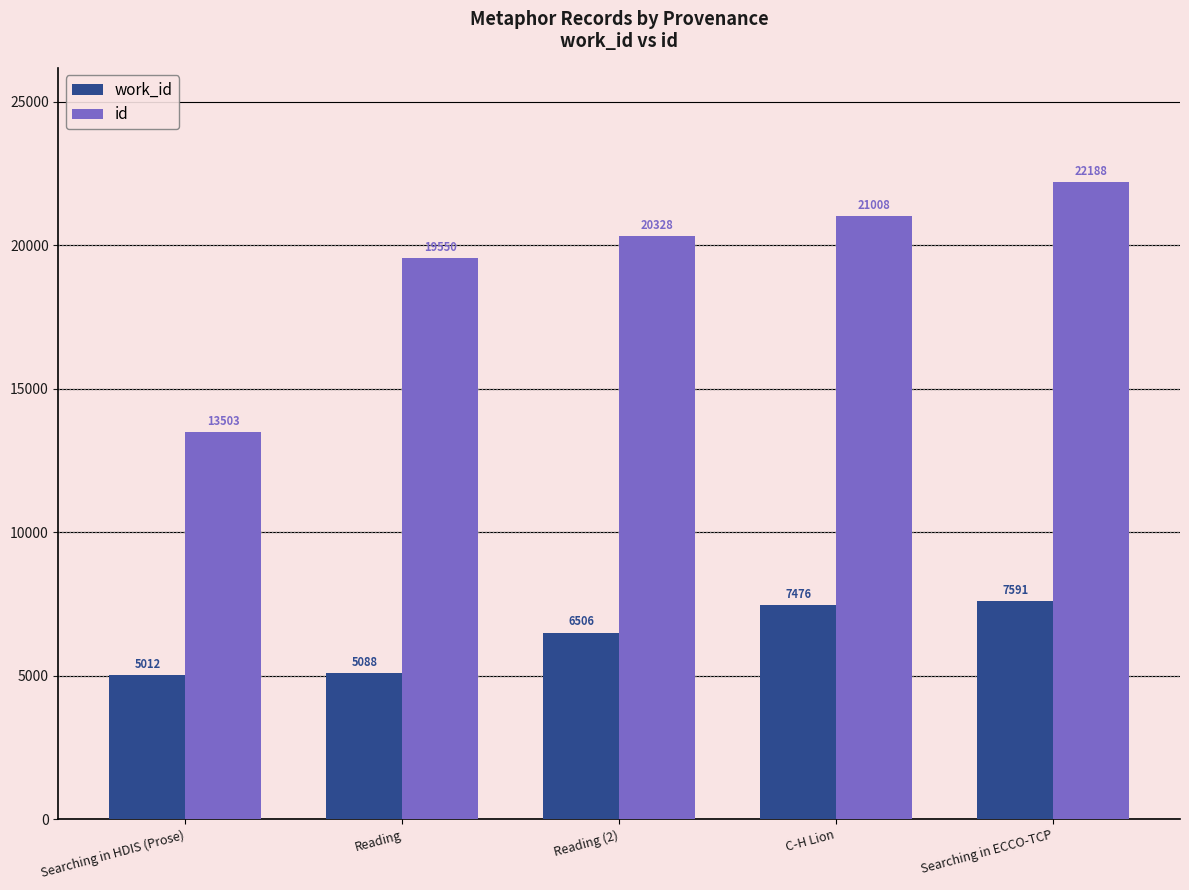

What is the label of the 2nd bar from the left?

Reading